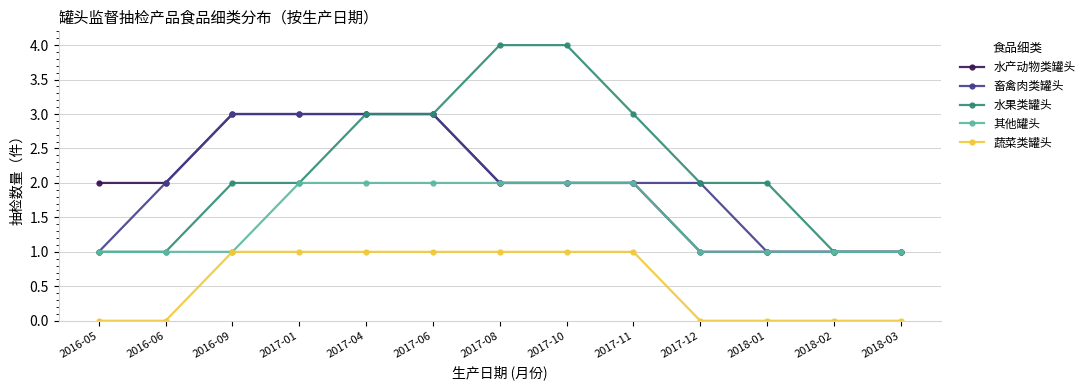

Does the chart have visible grid lines?

Yes